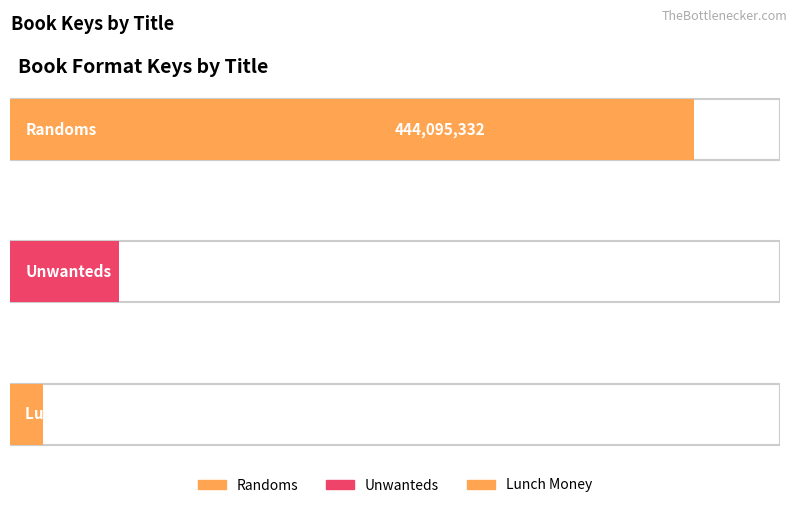

Rank the categories by value from highest to lowest.

Randoms, Unwanteds, Lunch Money